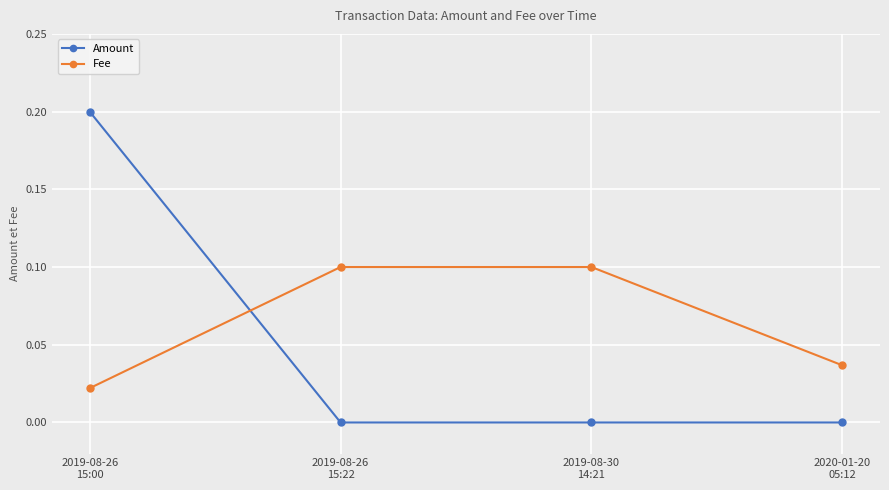

Which series has the largest range (max minus min)?

Amount